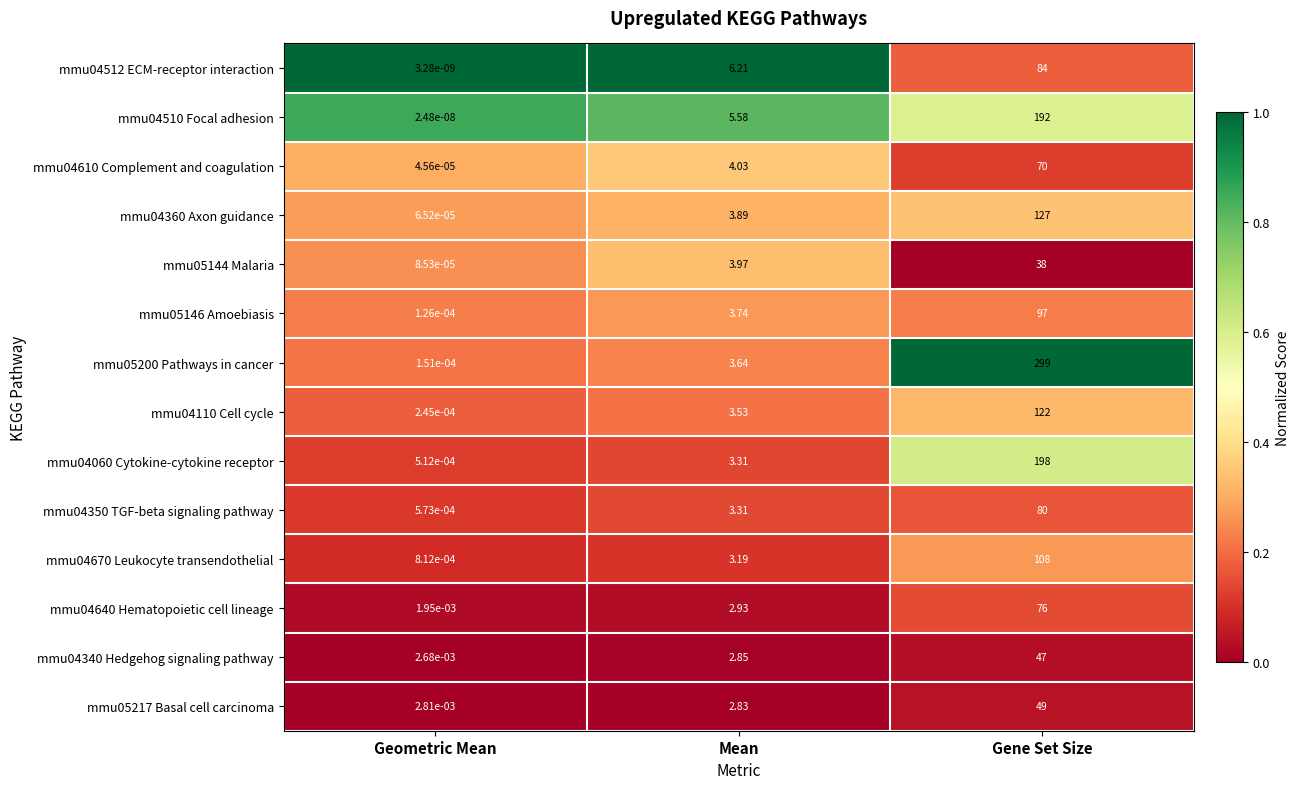

How many series are shown in this chart?

14